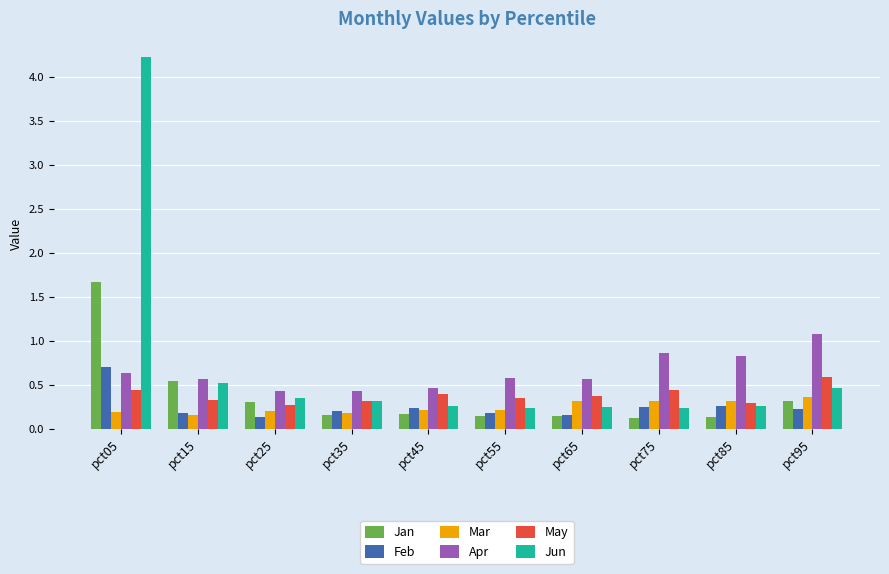

What is the sum of all May values?

3.8